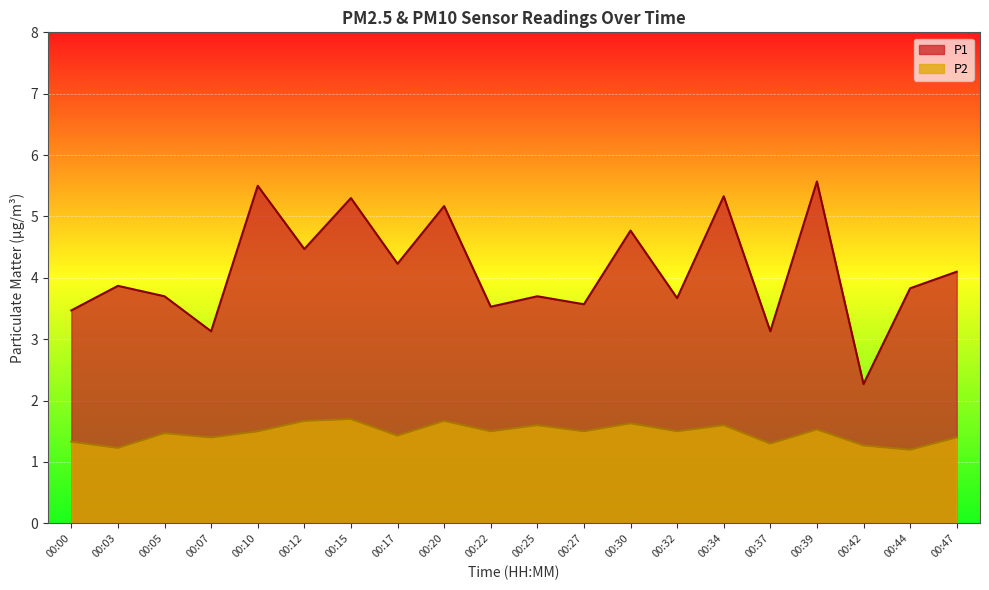

What is the approximate value of P1 at 00:12?

4.5